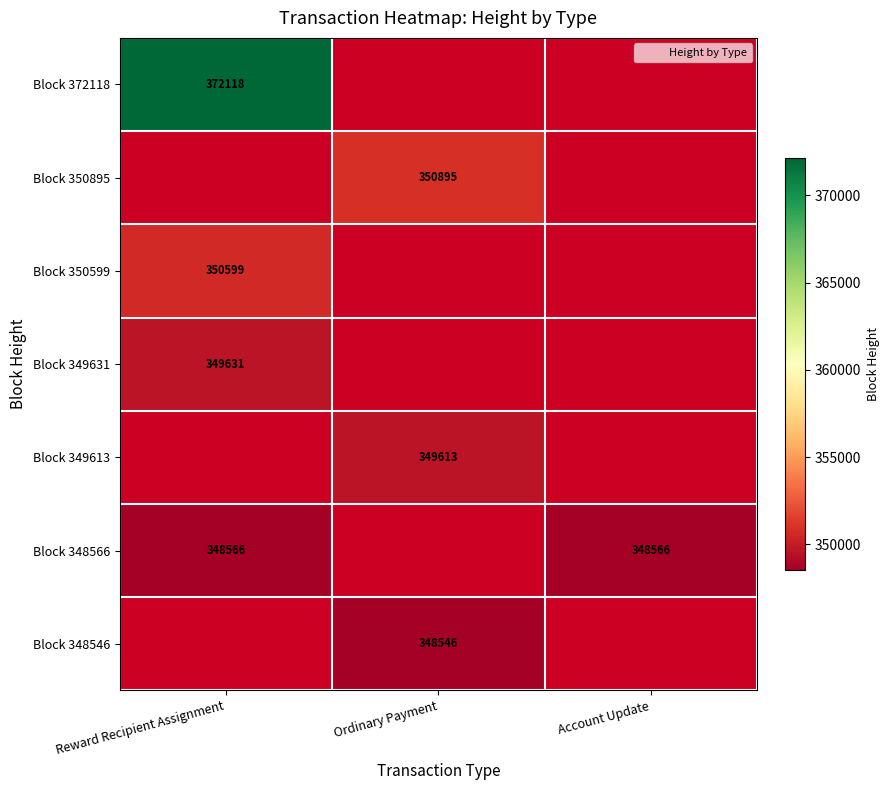

List the series in order of their peak value, highest first.

Block 372118, Block 350895, Block 350599, Block 349631, Block 349613, Block 348566, Block 348546